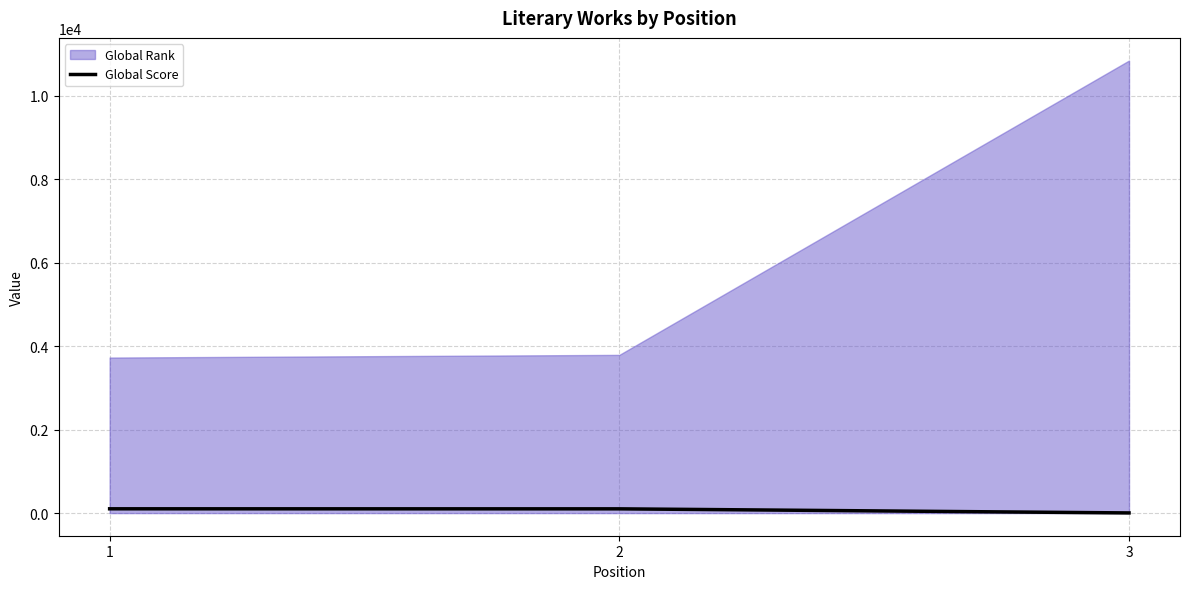

What is the value of the 2nd point from the left?

102